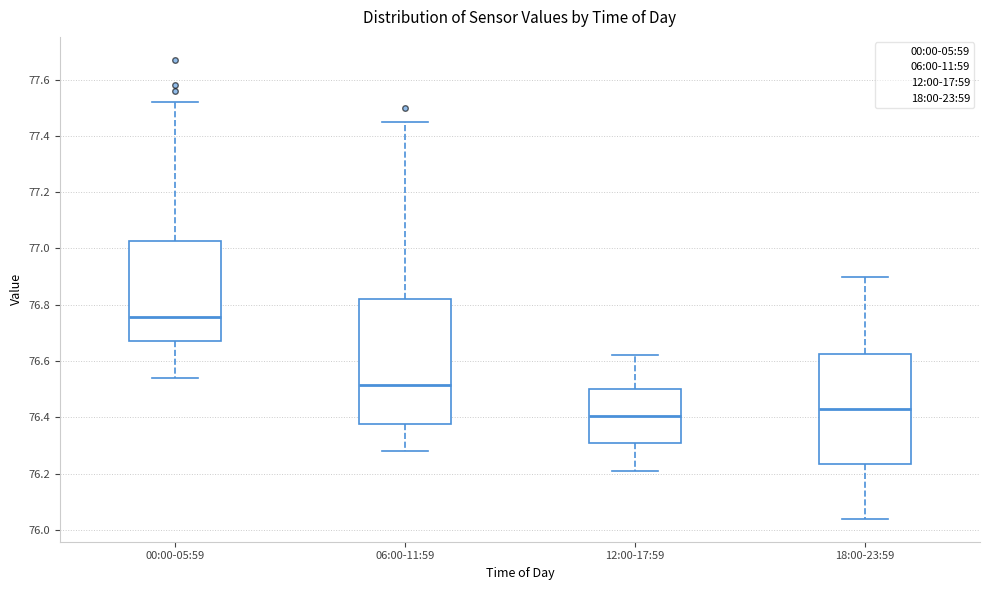

Comparing the boxes themselves (not the whiskers), which one is the tallest?

06:00-11:59